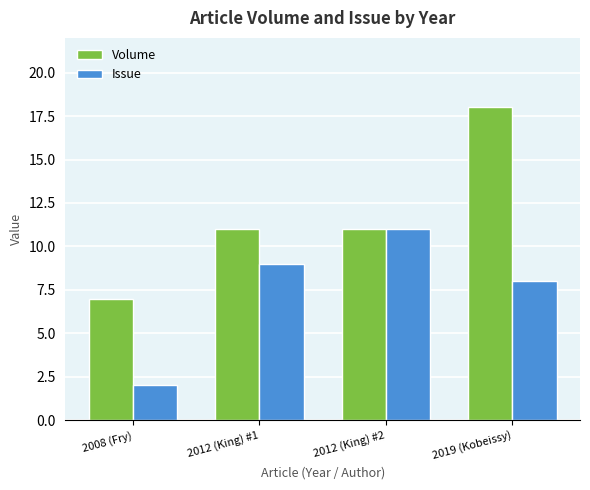

What is the highest value of the Issue series?

11